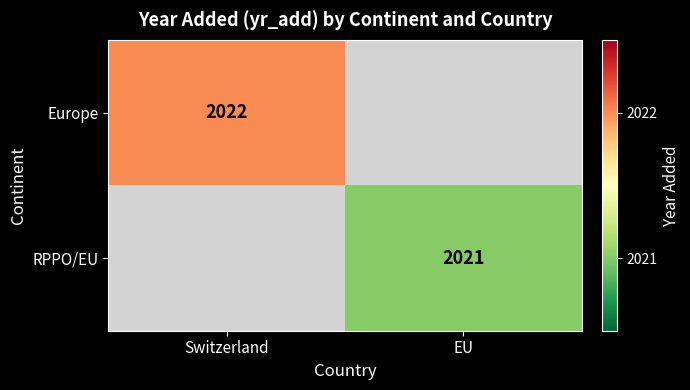

The value of Europe at Switzerland is 1074. True or false?

False